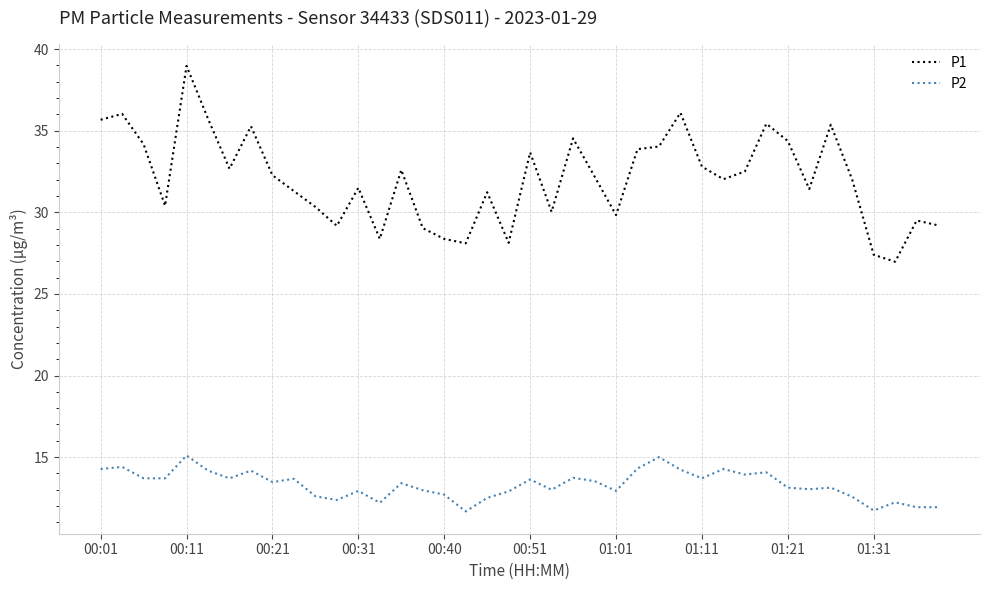

What is the greatest value displayed?

39.0